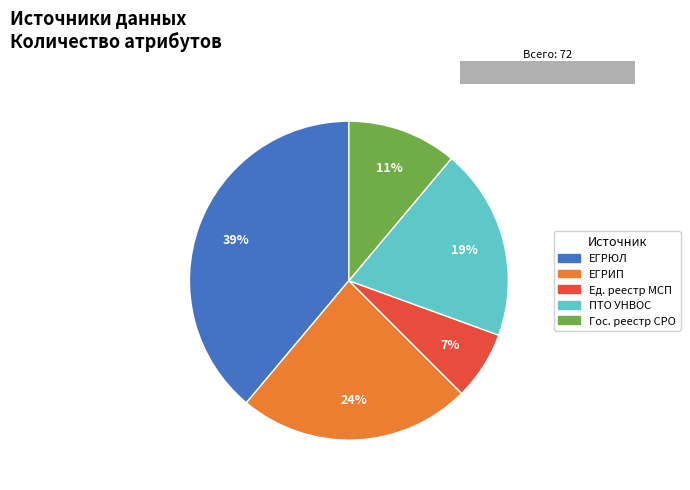

How many slices are in this pie chart?

5